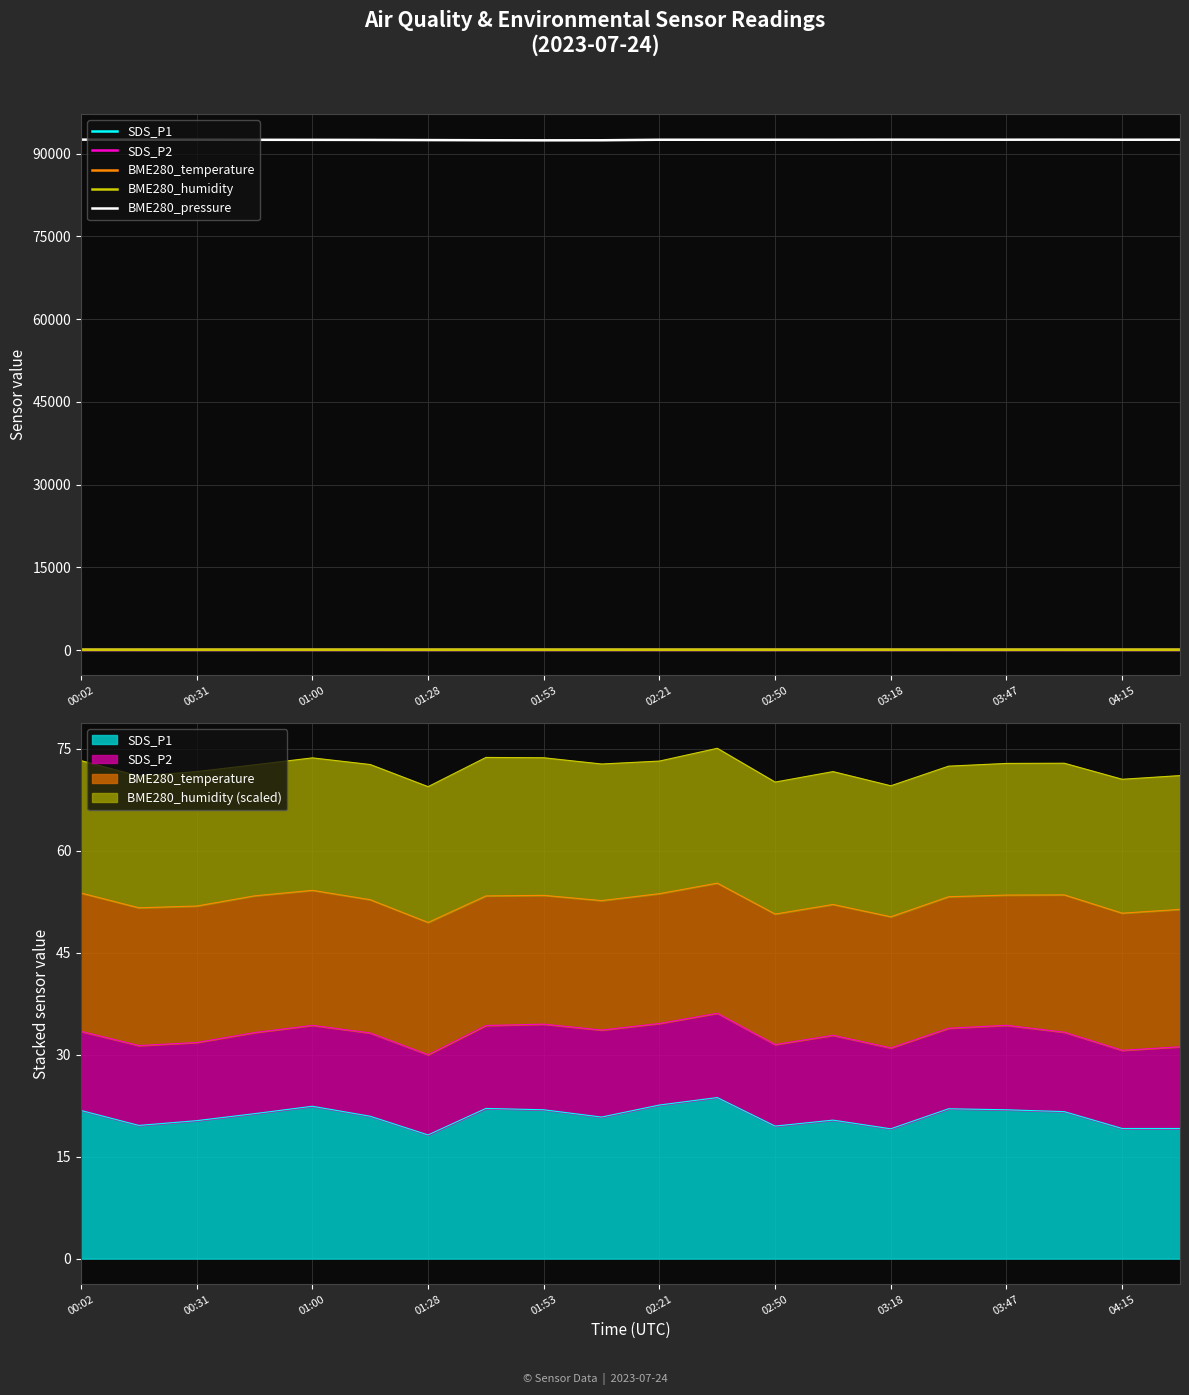

In BME280_pressure, how many points are lower than both neighbors (excluding endpoints)?

4